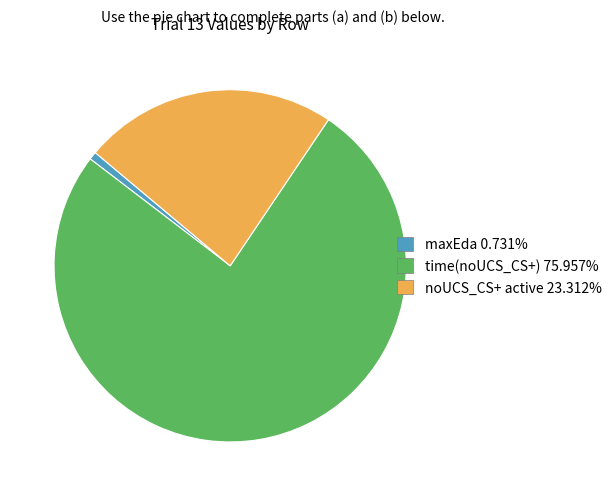

What is the ratio of the value at time(noUCS_CS+) 75.957% to the value at noUCS_CS+ active 23.312%?

3.3